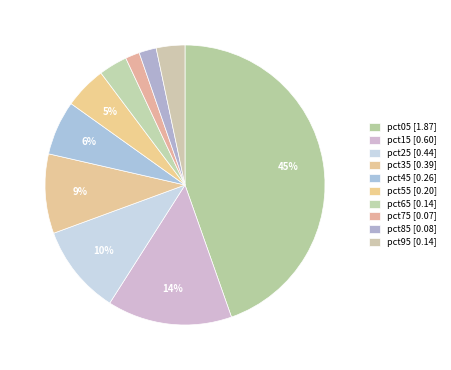

To the nearest percent, what is the difference between the pct05 and pct75 slice percentages?

43%